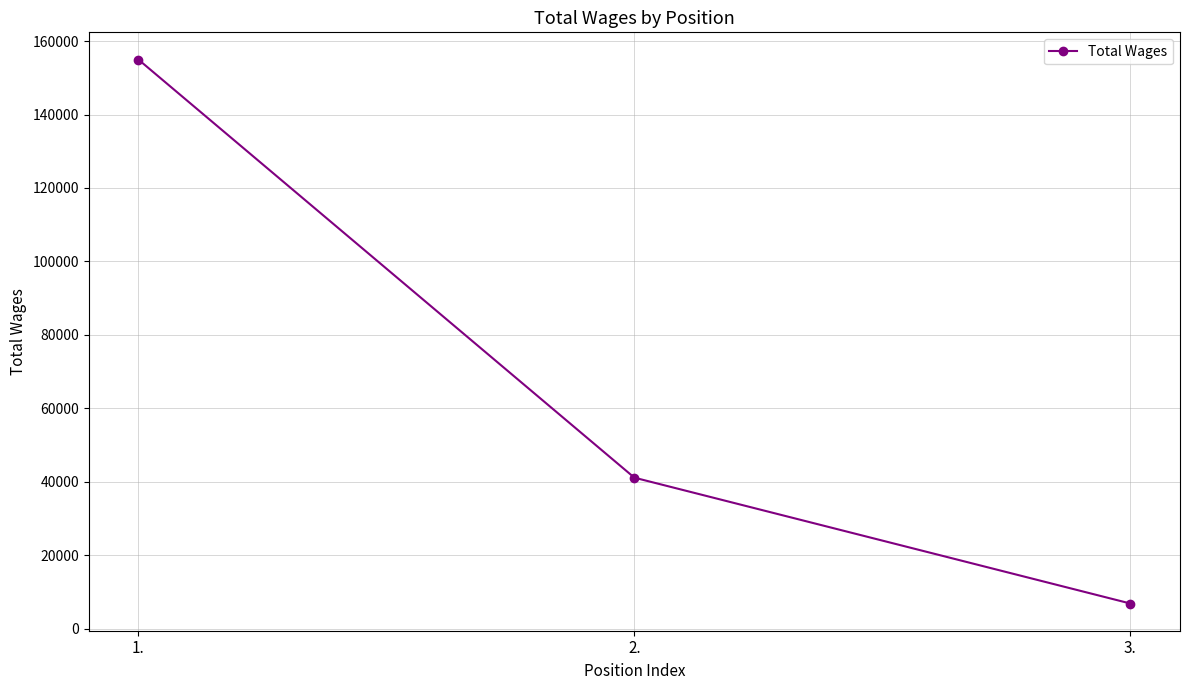

Approximately how many times larger is the value at 1. compared to 2.?

3.8